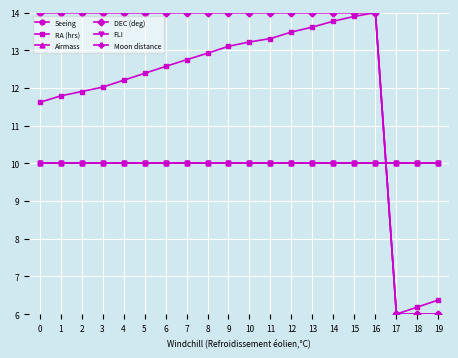

True or false: Airmass and FLI intersect in this chart.

False